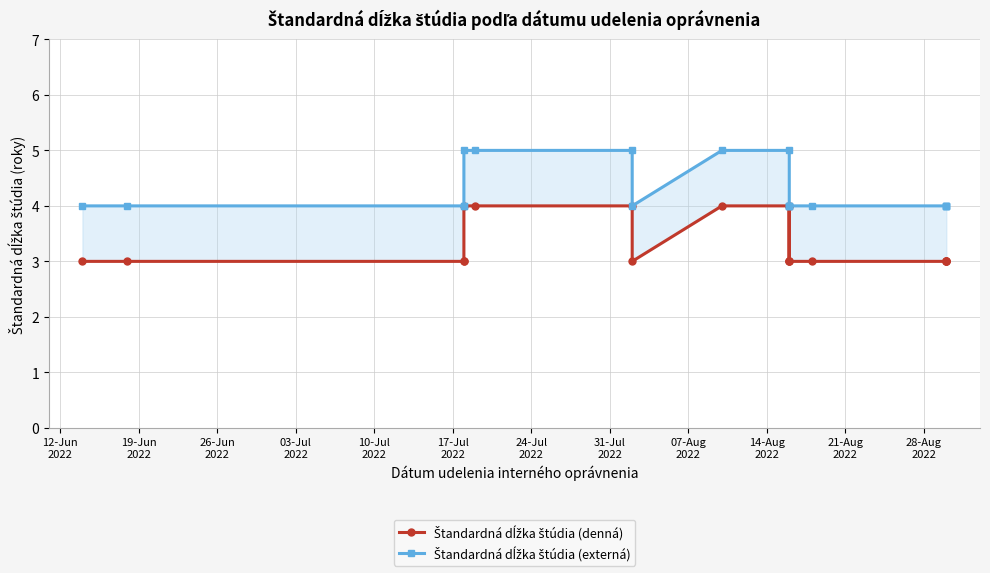

Rank the series by their average value, from lowest to highest.

Štandardná dĺžka štúdia (denná), Štandardná dĺžka štúdia (externá)